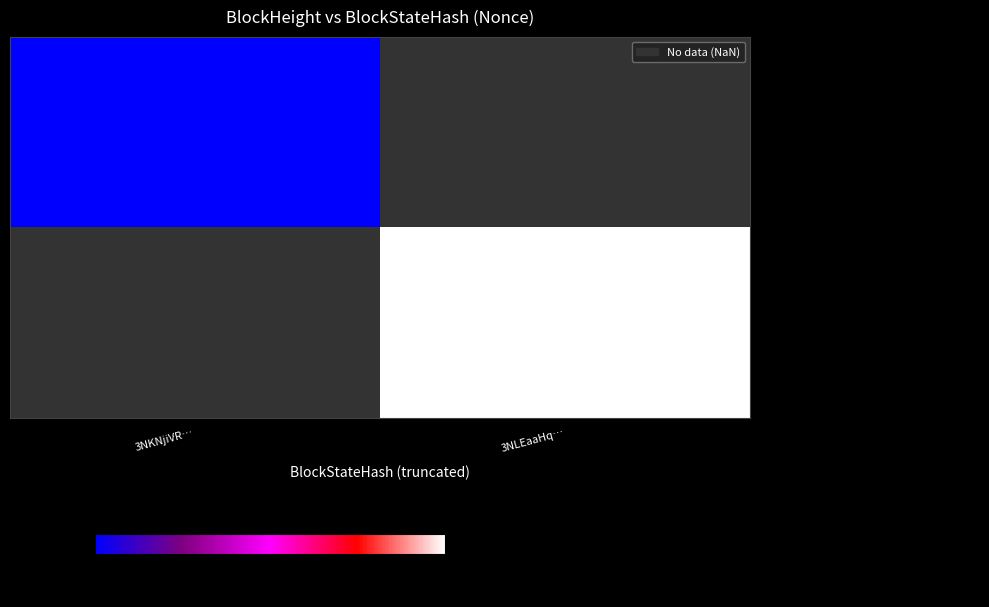

Which category has the lowest value in the - 317120 series?

3NKNjiVR…